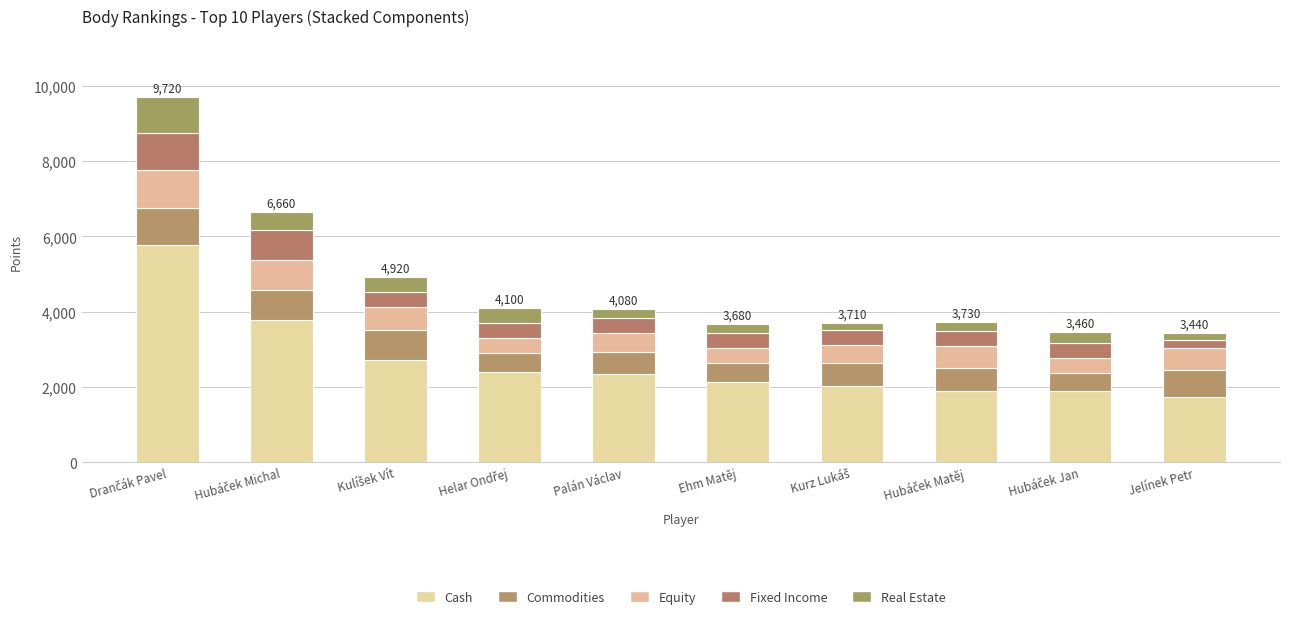

What is the label of the 9th bar from the left?

Hubáček Jan